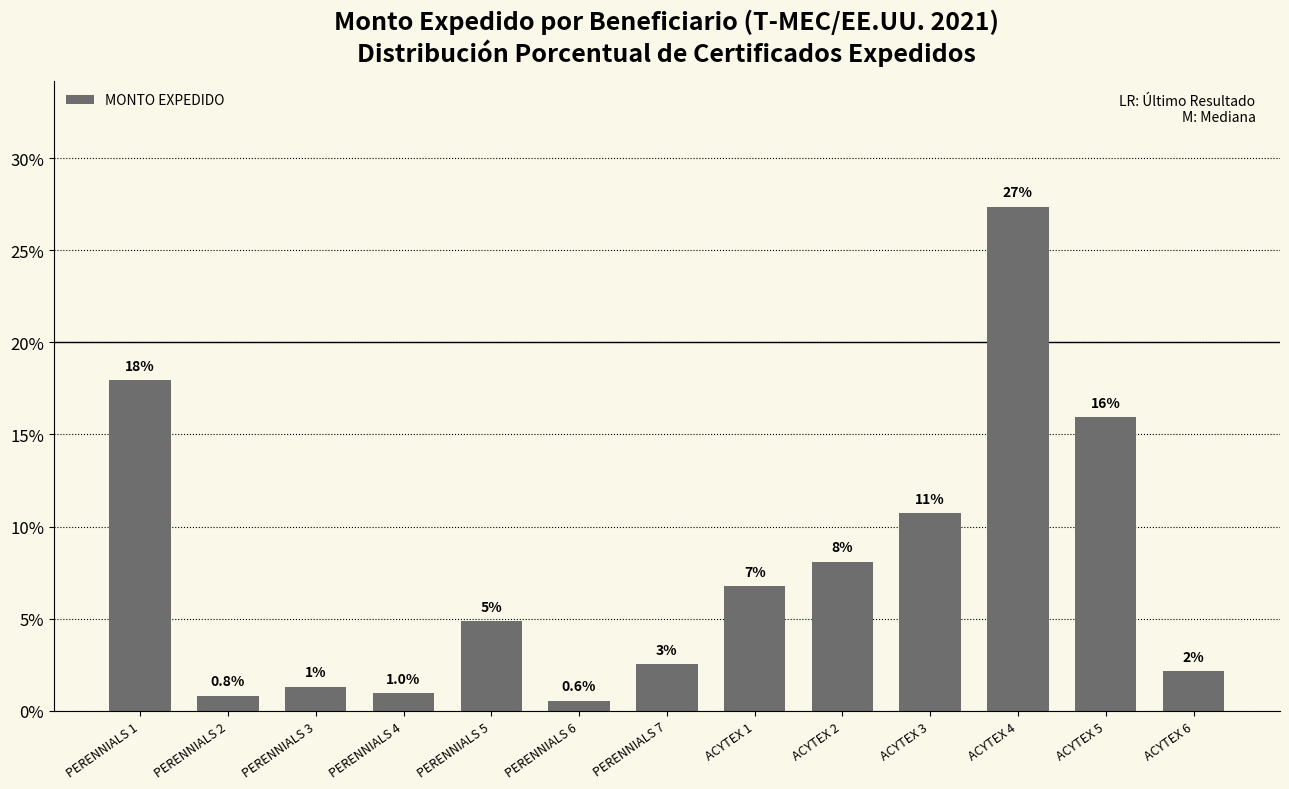

The chart shows a value of 0.9 at PERENNIALS 3. True or false?

False